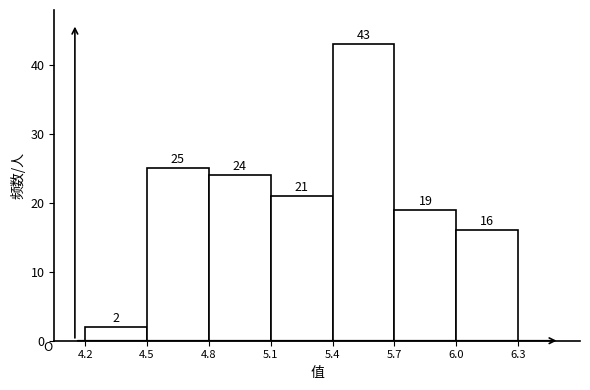

Reading left to right, list every bar in this chart as the range it spans on the x-axis followed by its height.

4.2 to 4.5: 2
4.5 to 4.8: 25
4.8 to 5.1: 24
5.1 to 5.4: 21
5.4 to 5.7: 43
5.7 to 6.0: 19
6.0 to 6.3: 16